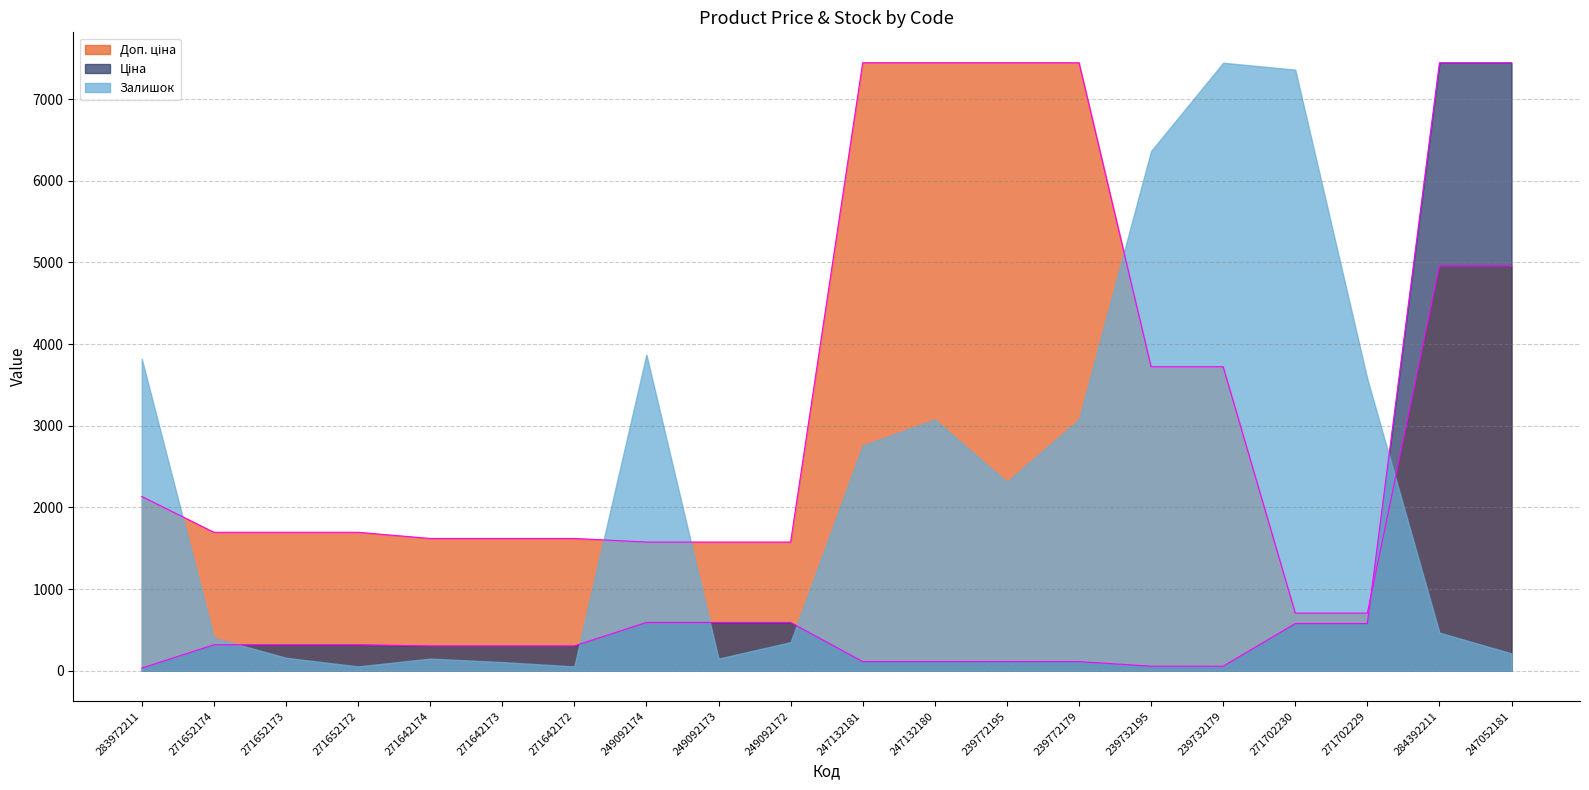

After their last crossing, which series has the higher values: Доп. ціна or Ціна?

Ціна